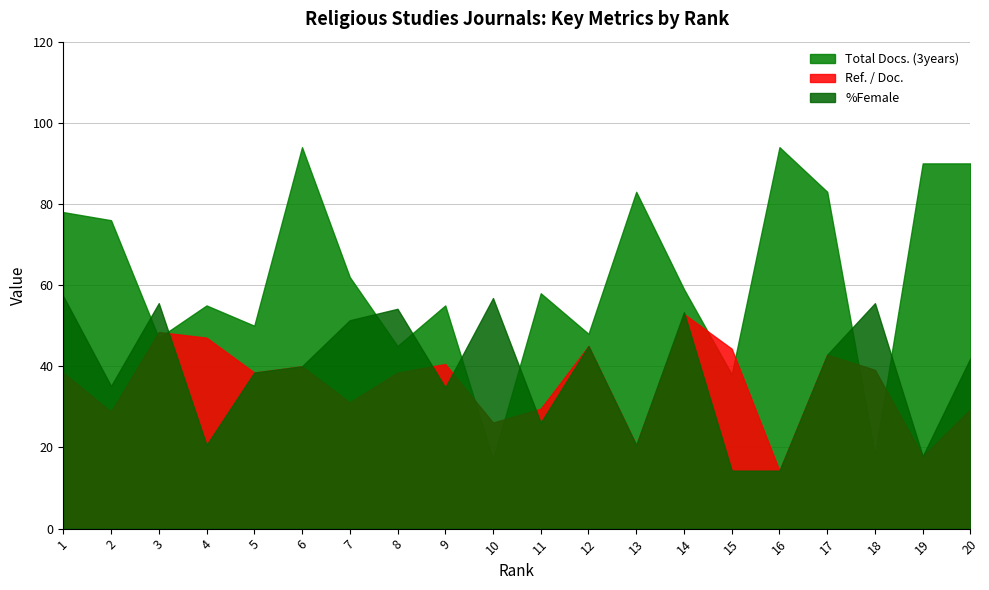

Which series has the widest spread of values?

Total Docs. (3years)